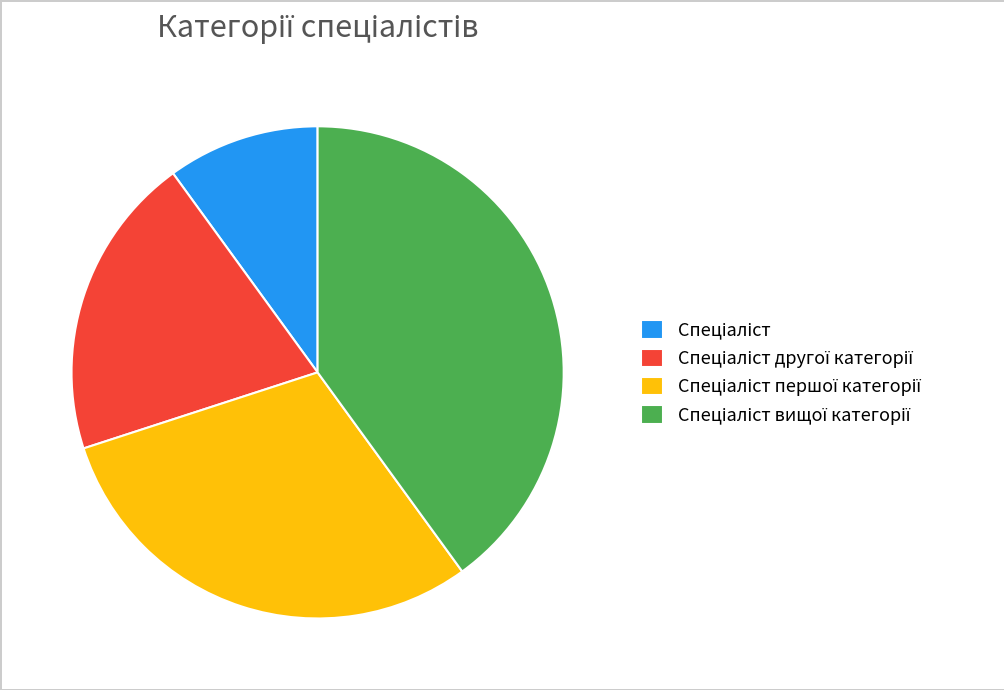

Is there a majority slice in this chart?

No